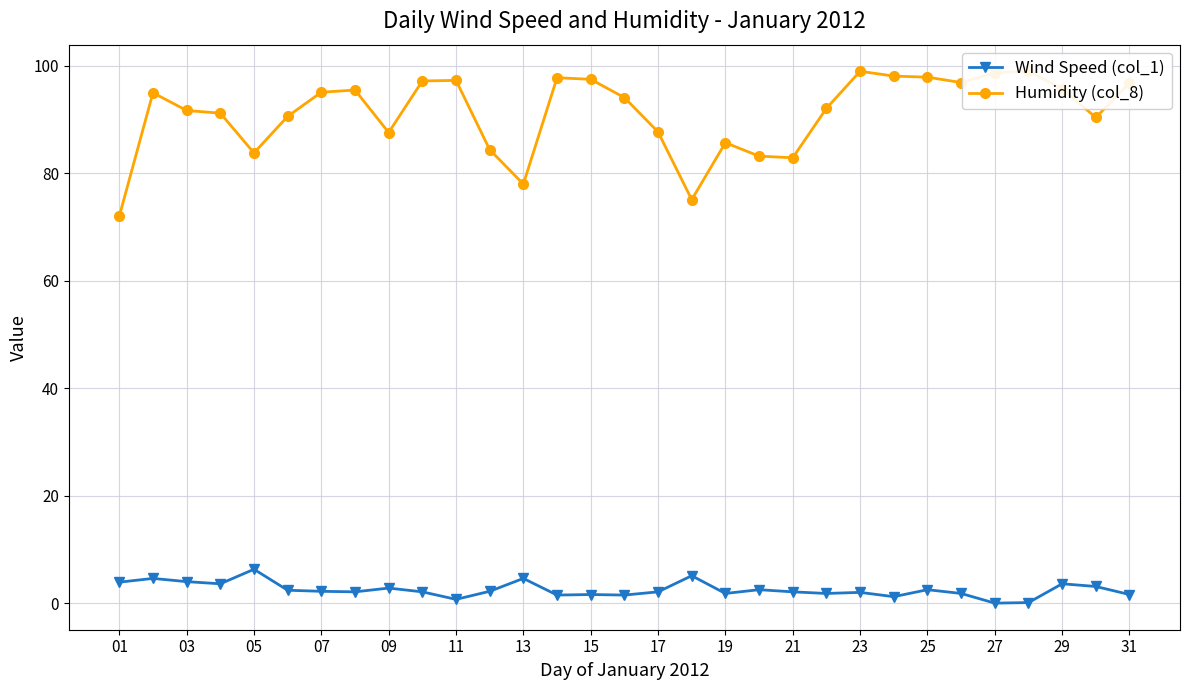

What is the greatest value displayed?

99.0